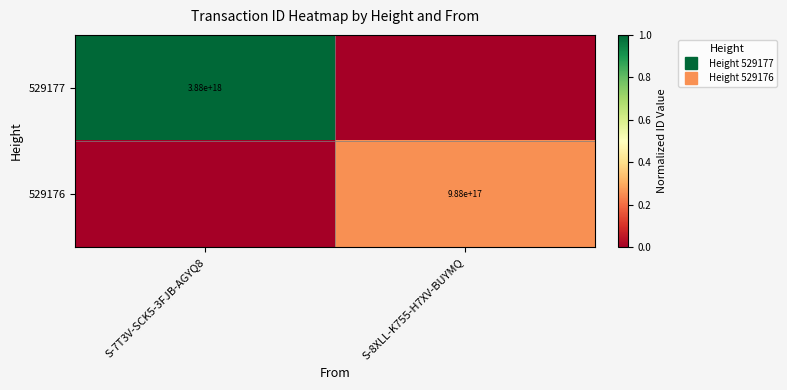

Rank the series by their maximum value, from highest to lowest.

529177, 529176